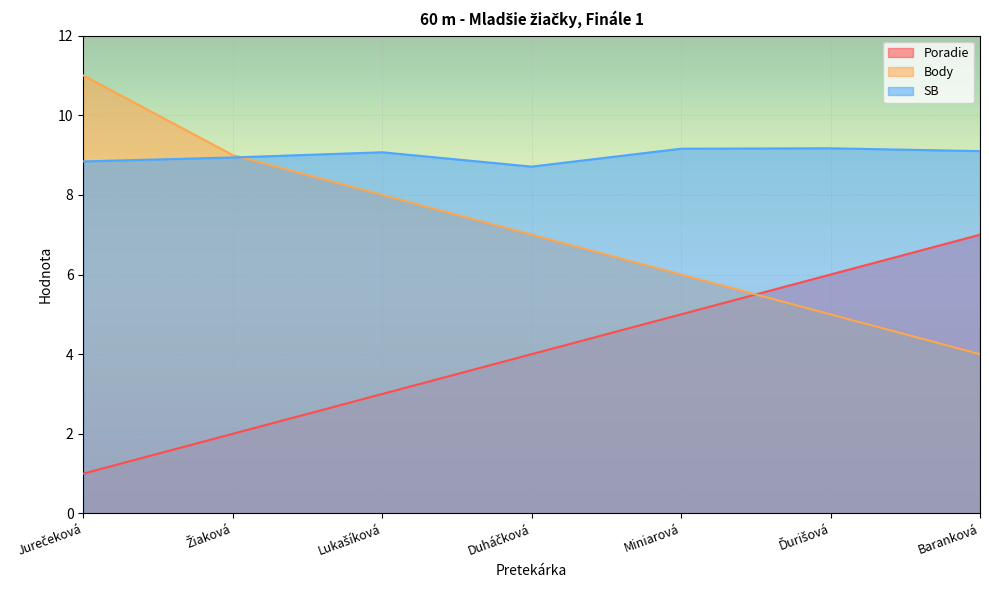

List the series in order of their overall mean, lowest first.

Poradie, Body, SB